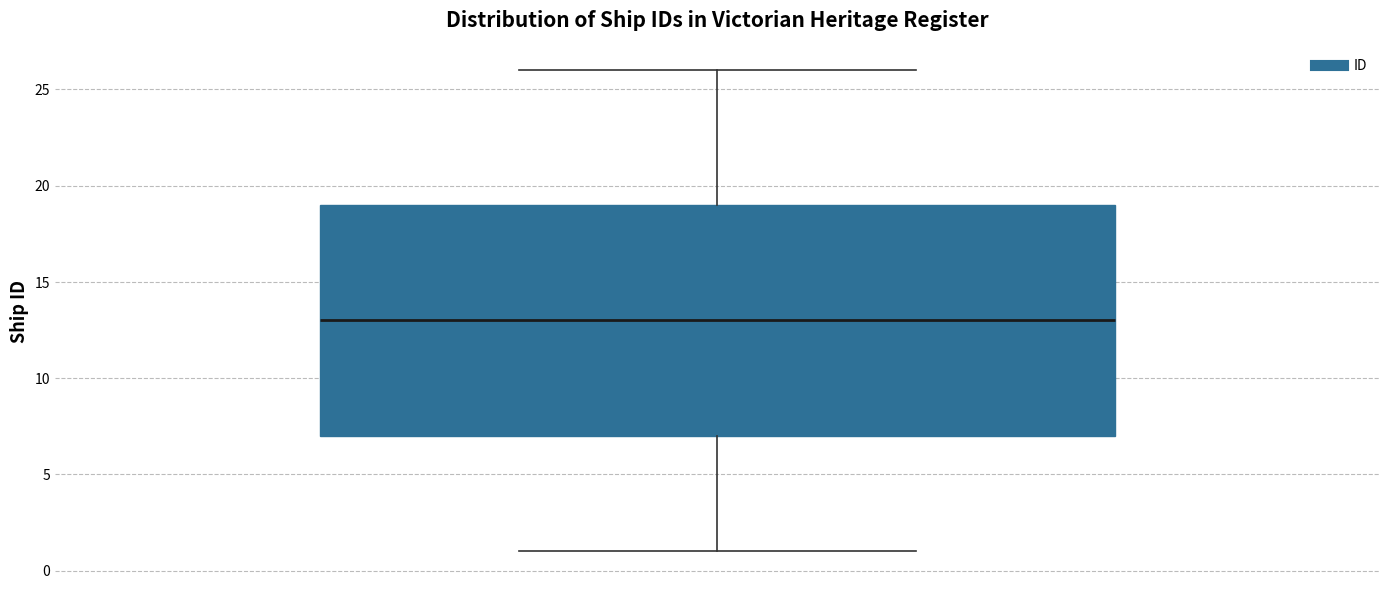

Transcribe this box plot: give where the median line is, the range the box spans, and where the two whiskers end, as read against the y-axis. The values are not printed on the chart, so give them approximately, as read against the axis.

median 13, box 7 to 19, whiskers 1 to 26